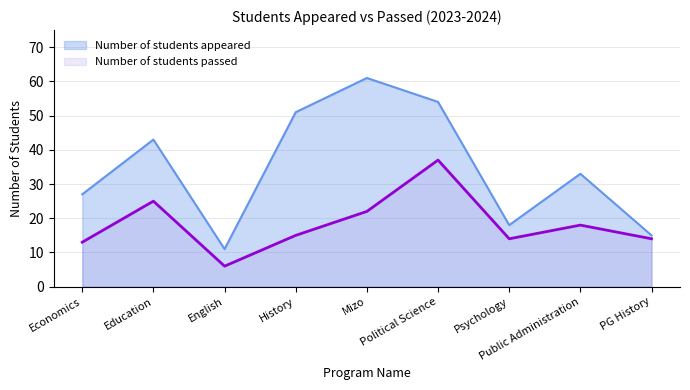

How many values in the Number of students passed series exceed 15?

4